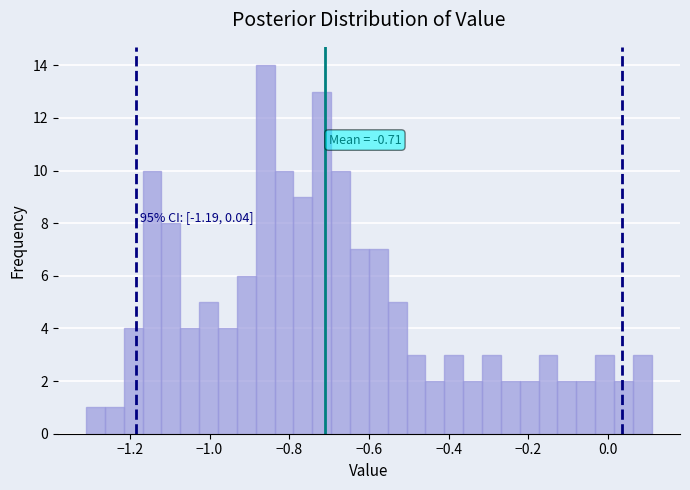

Read against the x-axis, roughly where is the centre of the tallest bar?

-0.86